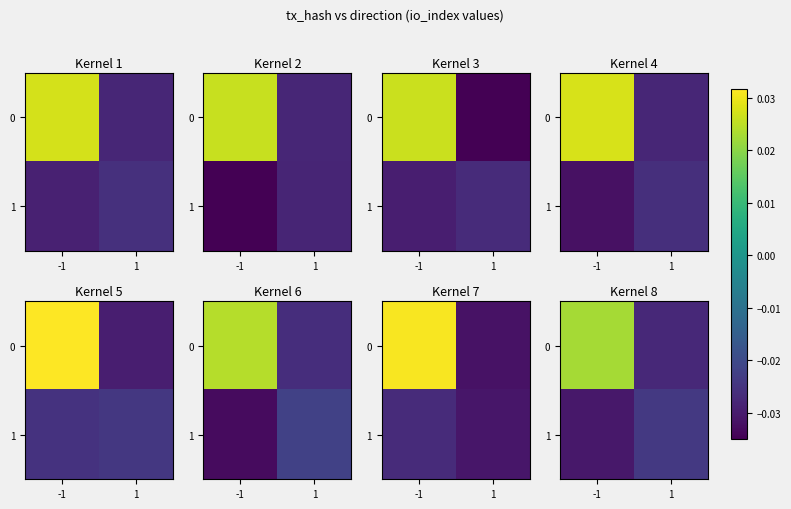

How many row_0 values are between 0 and 1?

1